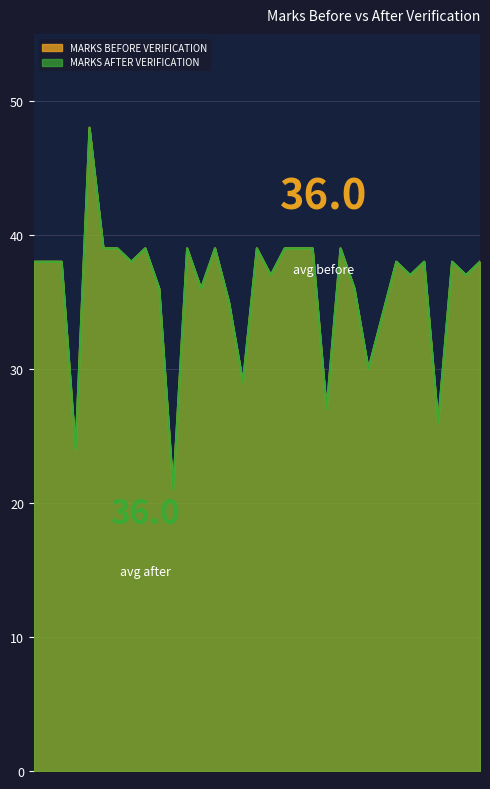

What is the average value of the MARKS AFTER VERIFICATION series?

36